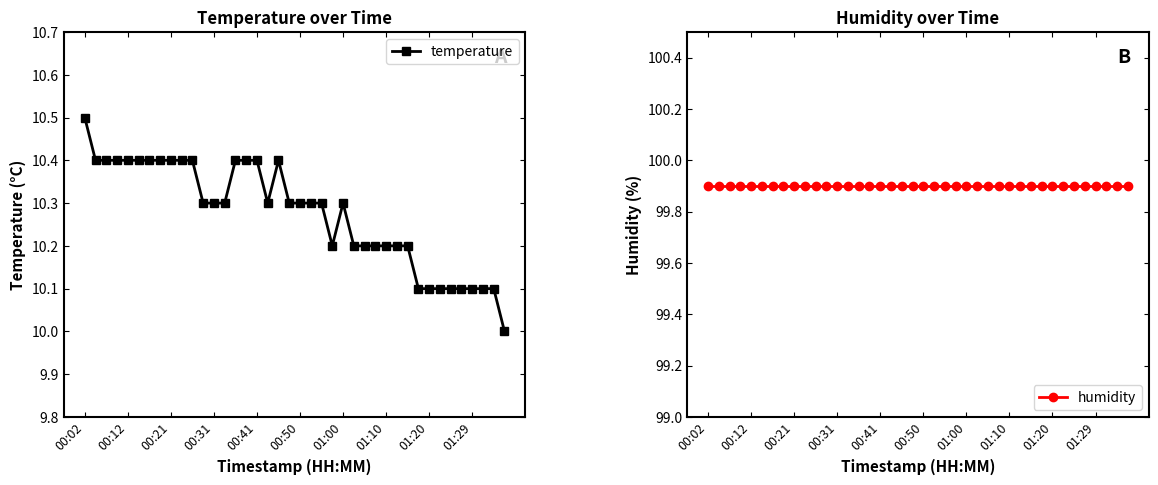

What is the lowest value of the temperature series?

10.0